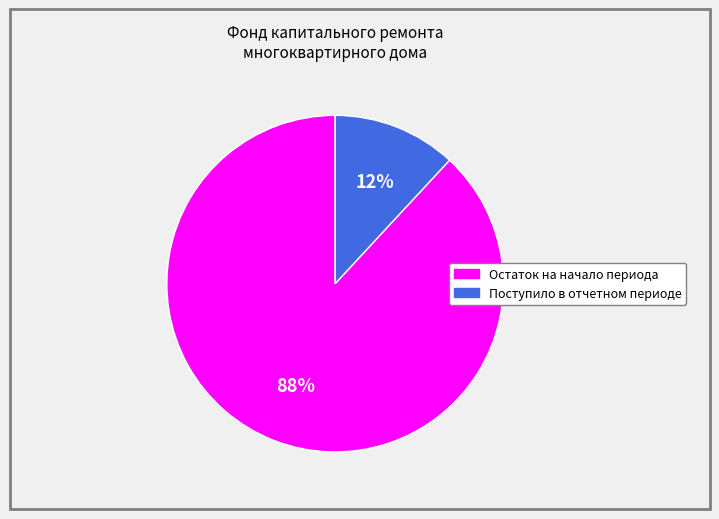

To the nearest percent, what is the average slice percentage?

50%